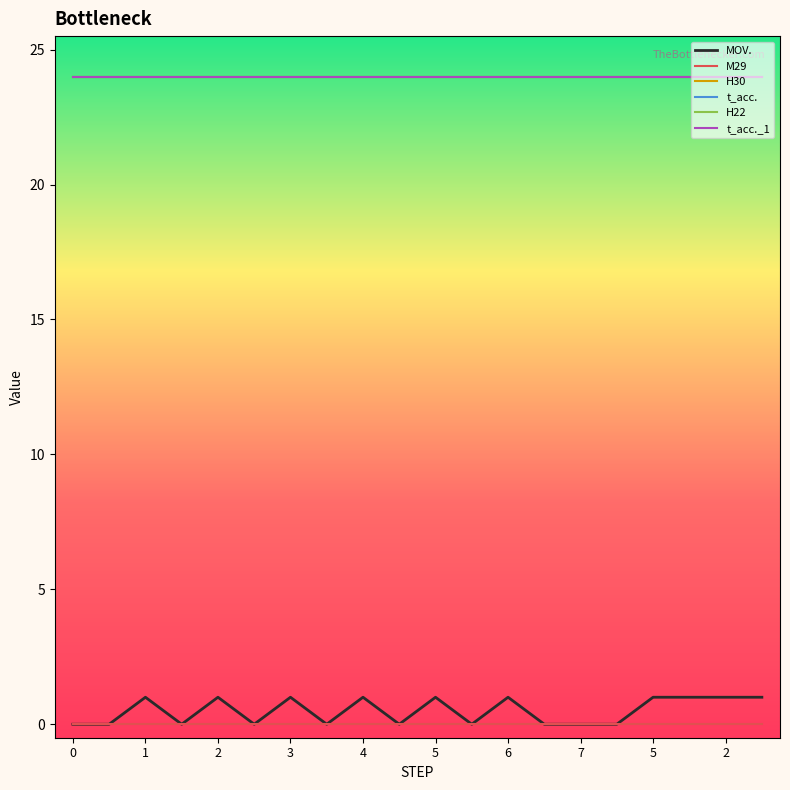

True or false: H22 and M29 intersect in this chart.

False